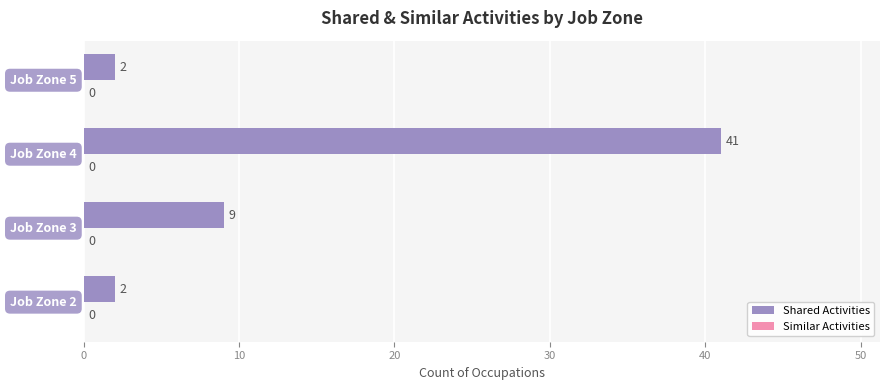

How many values are between 2 and 41?

4